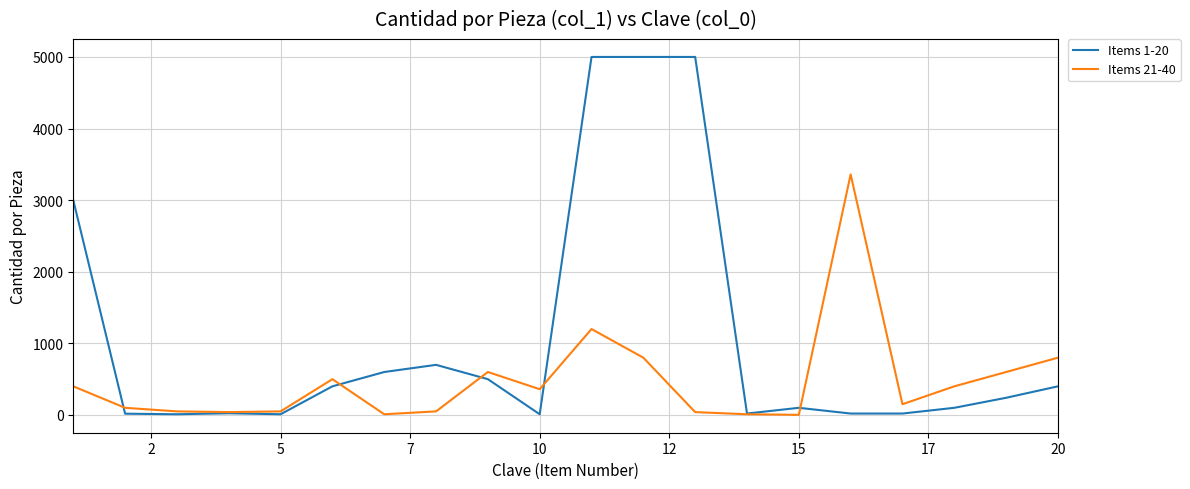

Which series has the largest range (max minus min)?

Items 1-20